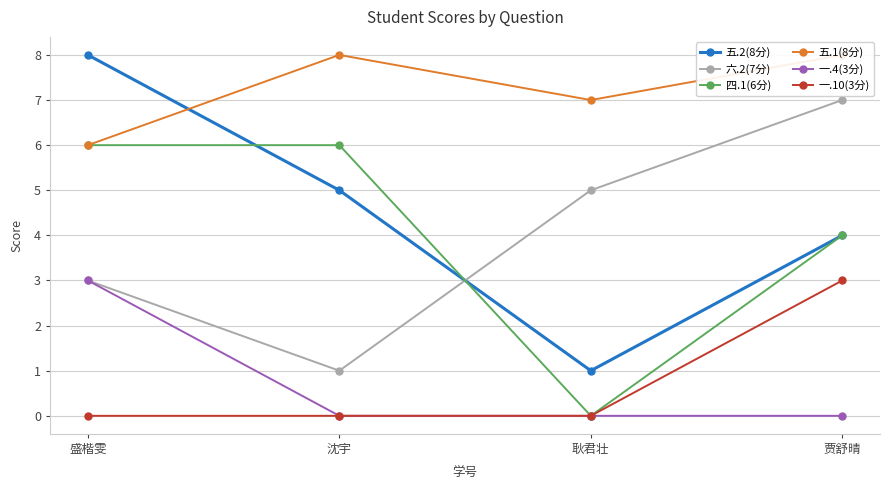

Is the value of 一.4(3分) at 耿君壮 greater than the value of 五.2(8分) at 耿君壮?

No